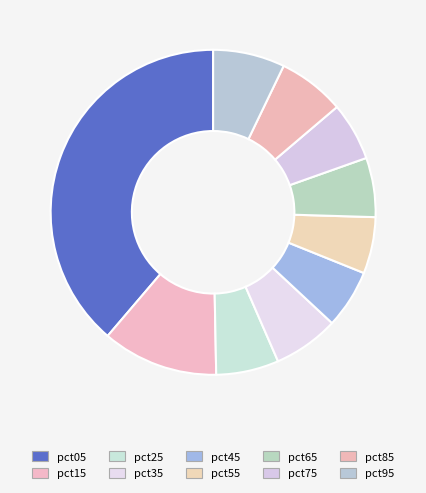

Which category has the biggest portion of the pie?

pct05